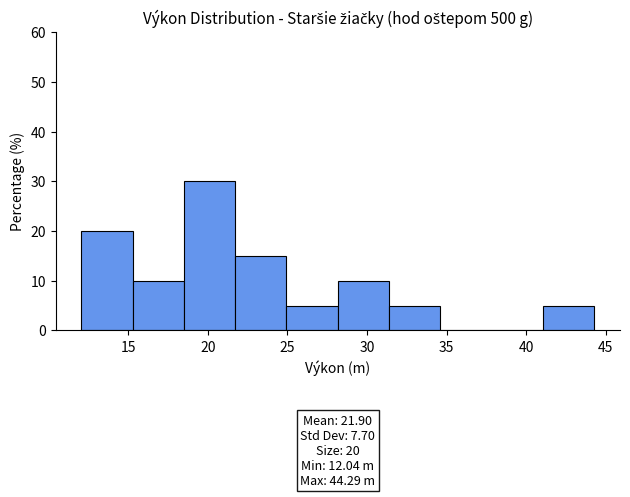

Which range on the x-axis has the tallest bar?

18.5 to 21.5